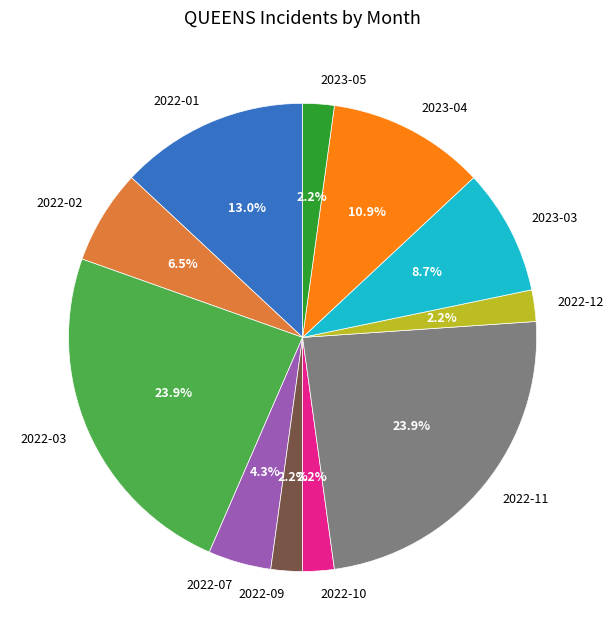

Count the number of slices in the pie.

11